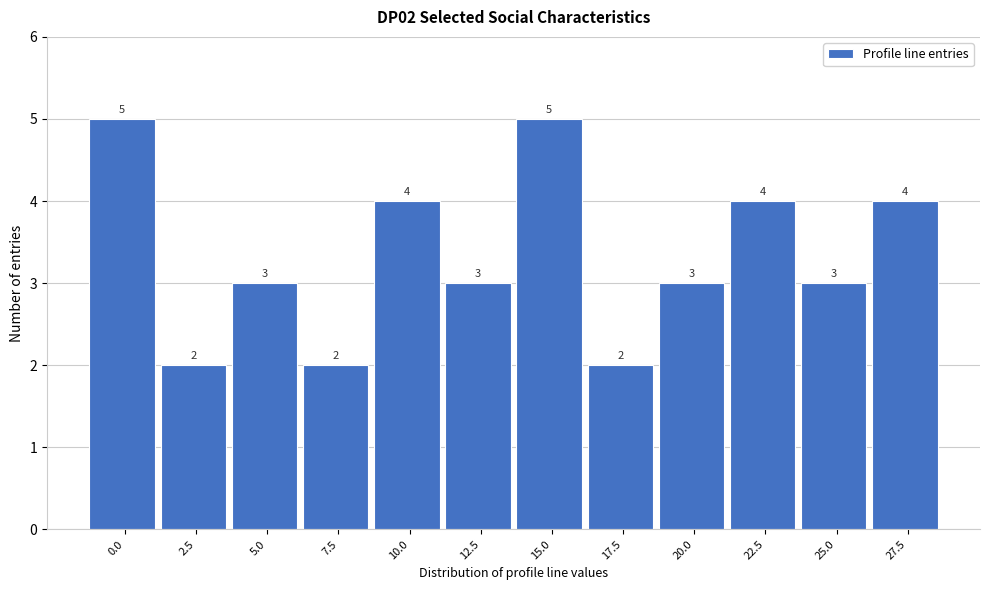

Reading left to right, extract all data points from this chart.

0.0=5	2.5=2	5.0=3	7.5=2	10.0=4	12.5=3	15.0=5	17.5=2	20.0=3	22.5=4	25.0=3	27.5=4